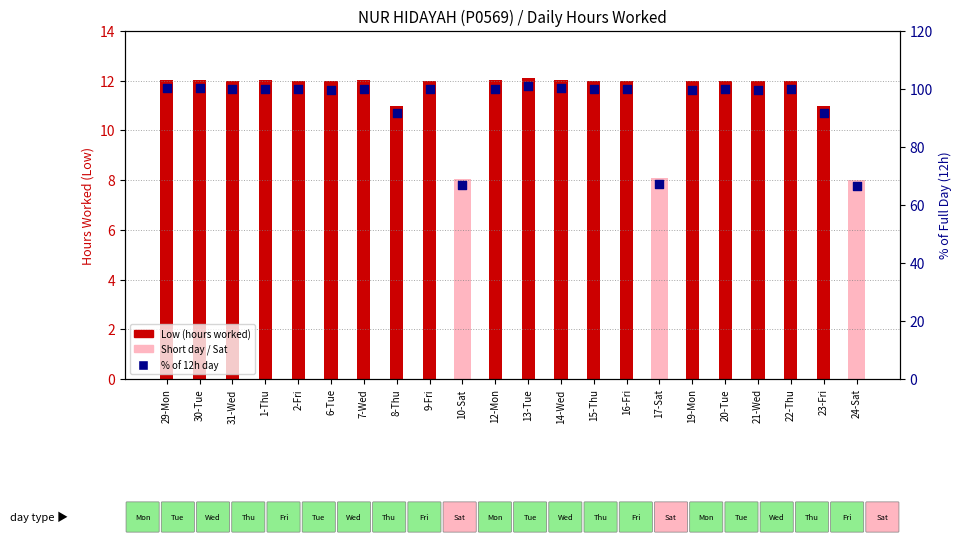

Which has a higher value, 31-Wed or 22-Thu?

31-Wed